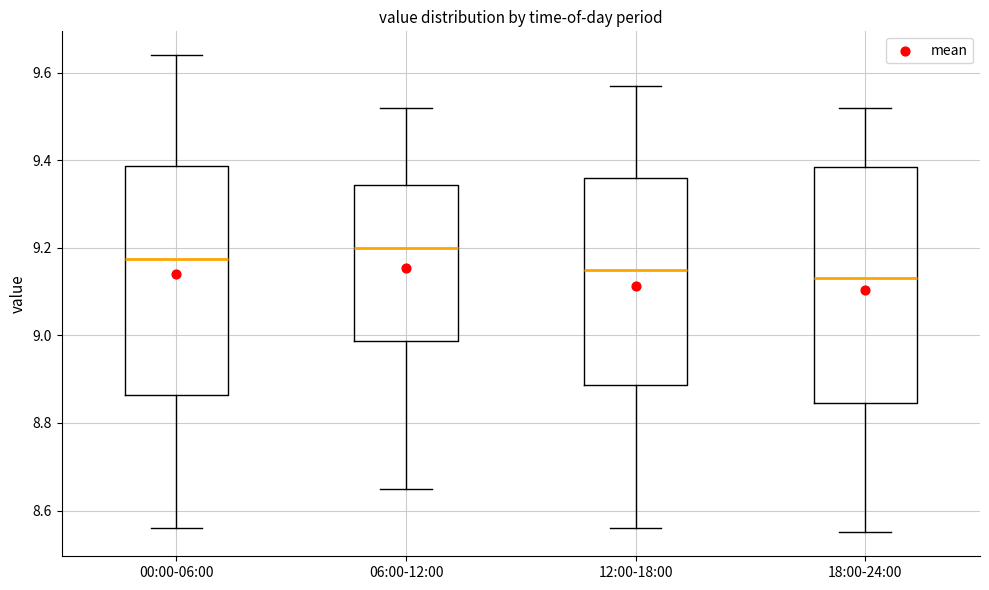

Which box's median line is the highest?

06:00-12:00